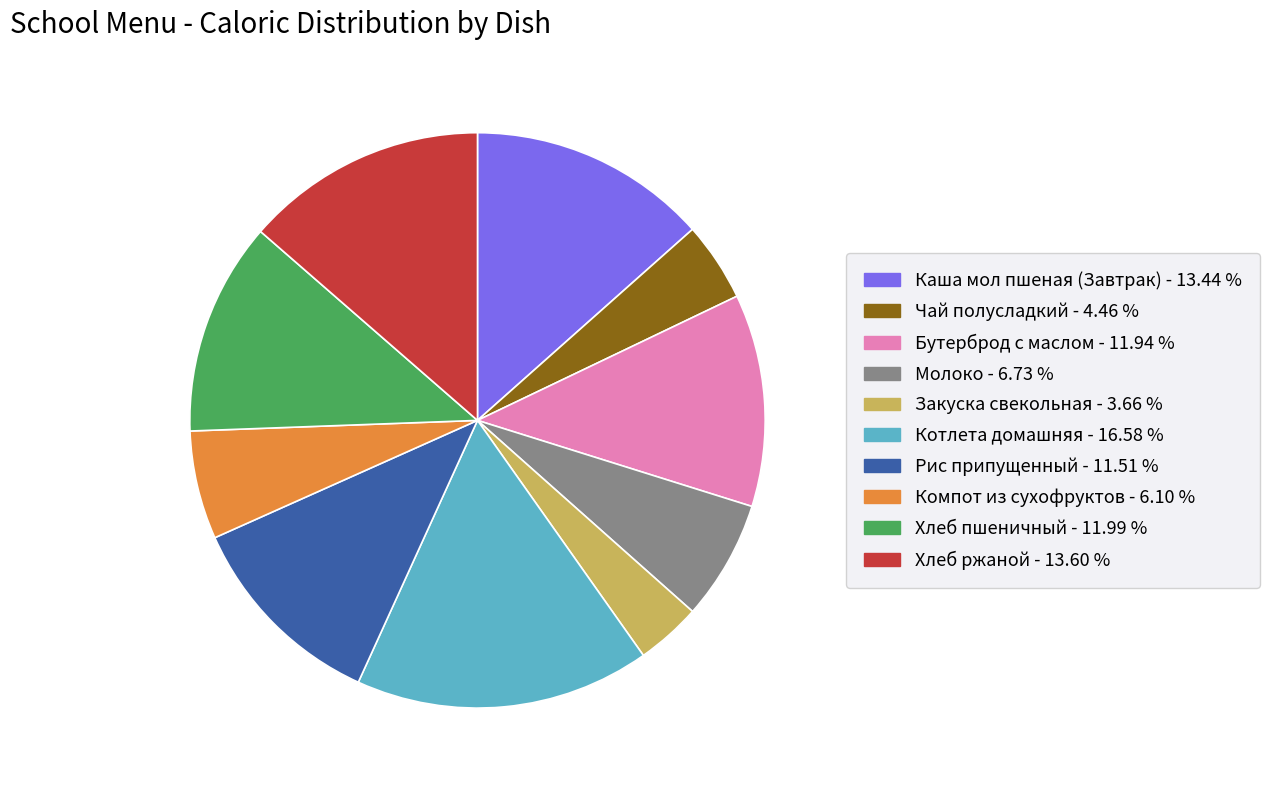

What is the smallest slice in the pie chart?

Закуска свекольная